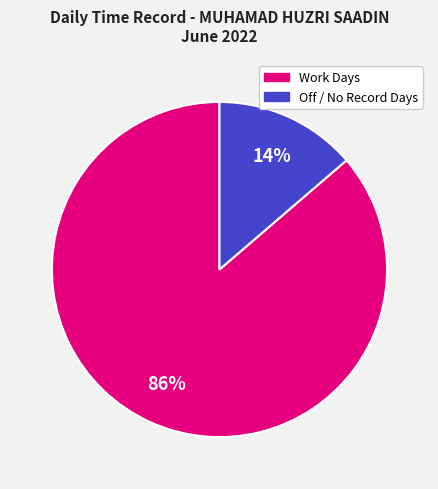

Does any single category account for the majority?

Yes